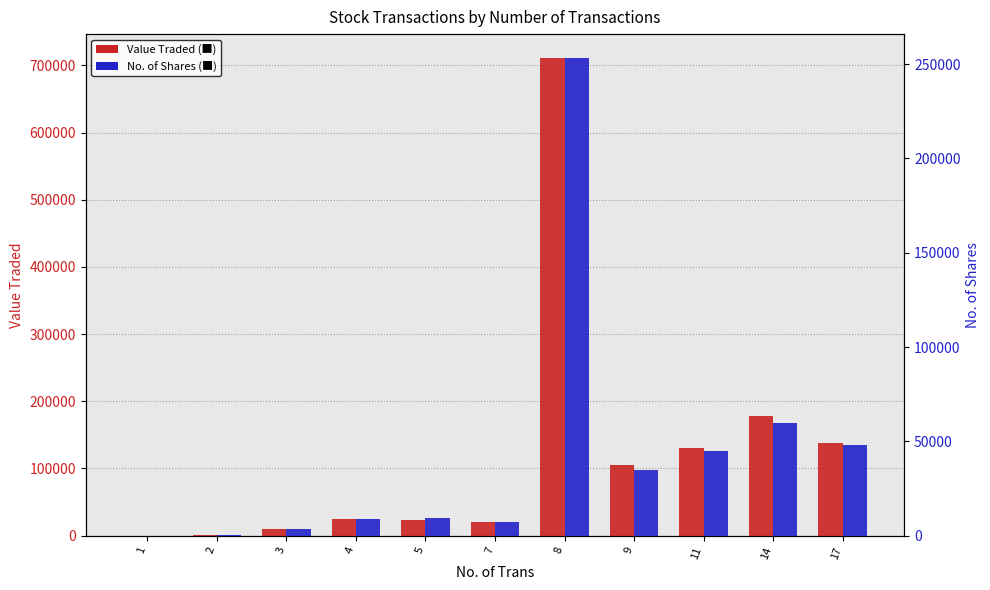

How many bars are there in total?

22